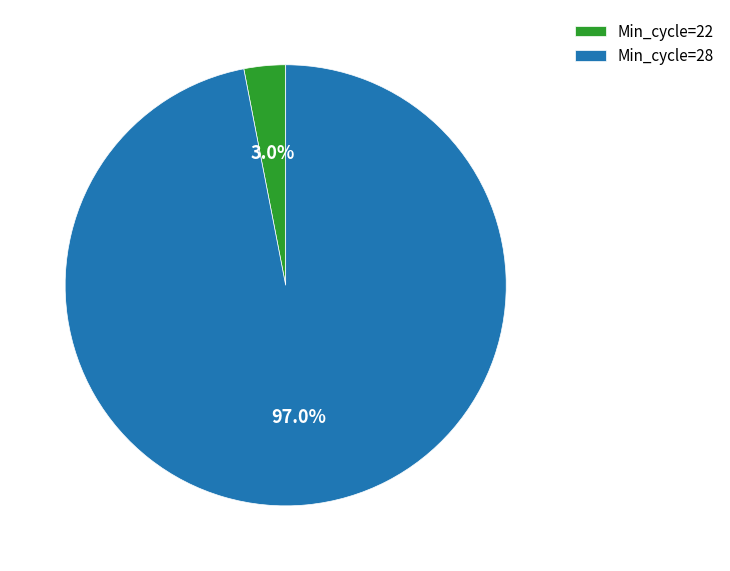

What percentage is NOT represented by Min_cycle=28?

3.0%